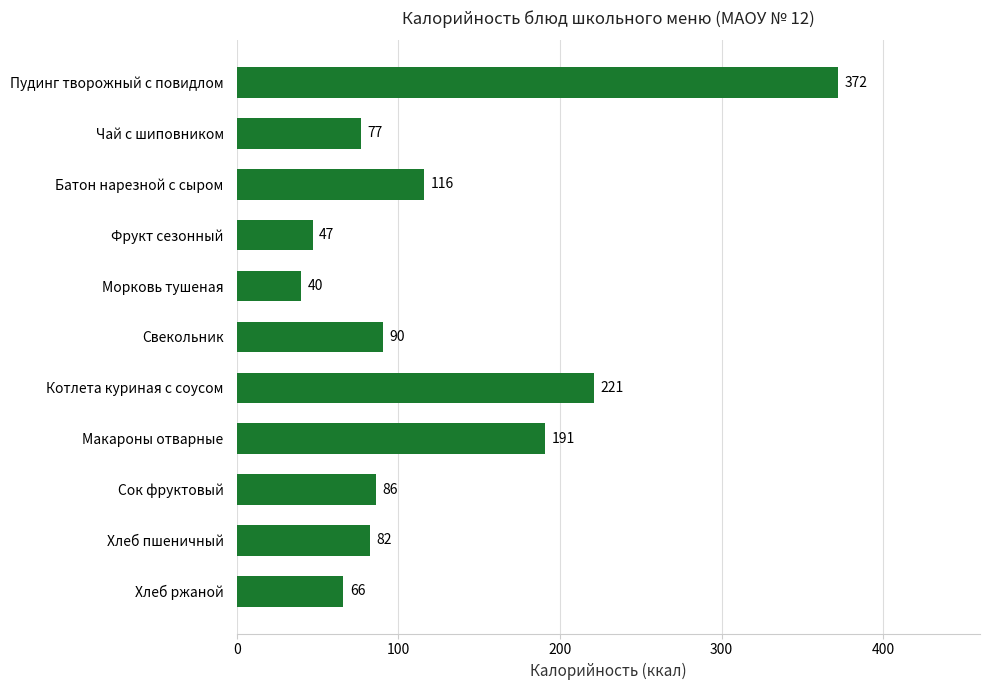

How many bars are there in total?

11